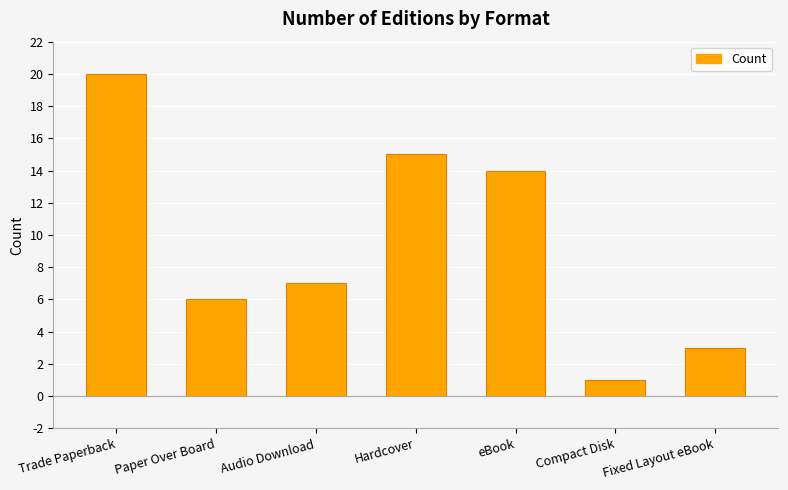

The chart shows a value of 15 at Hardcover. True or false?

True